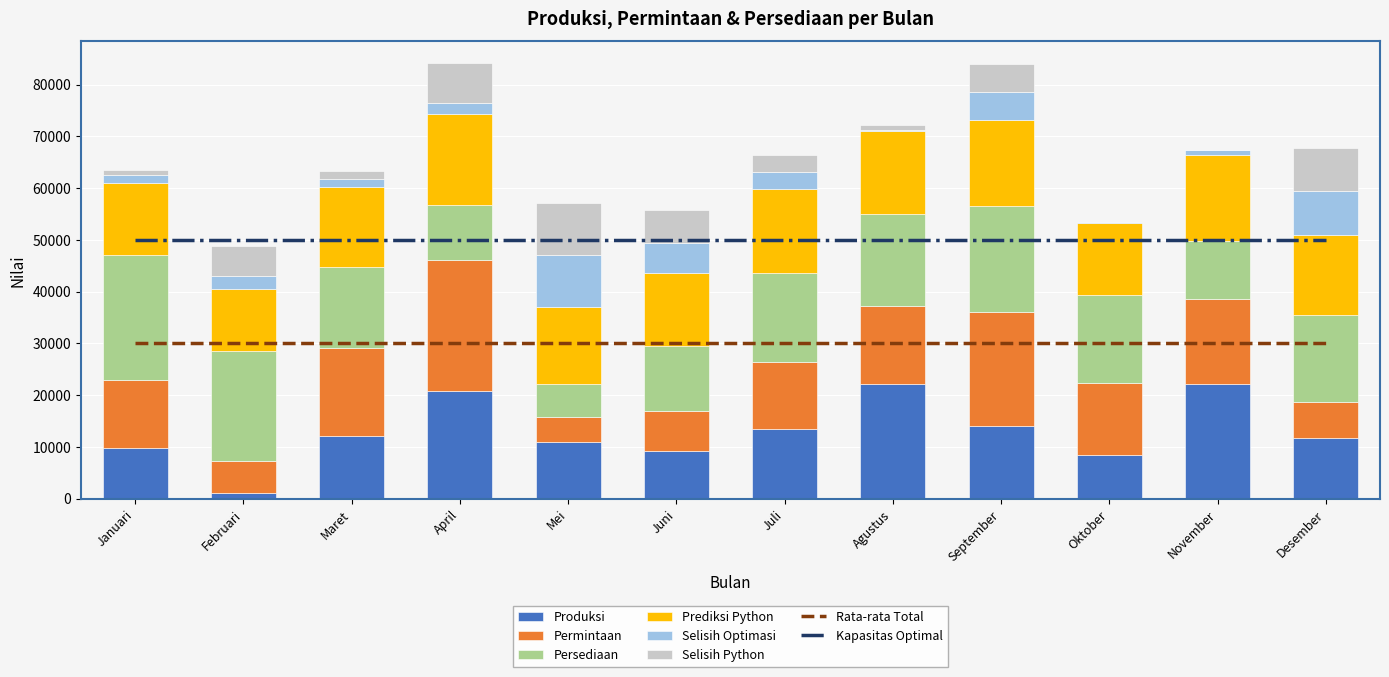

At Februari, list the series in order from largest to smallest.

Persediaan, Prediksi Python, Permintaan, Selisih Python, Selisih Optimasi, Produksi